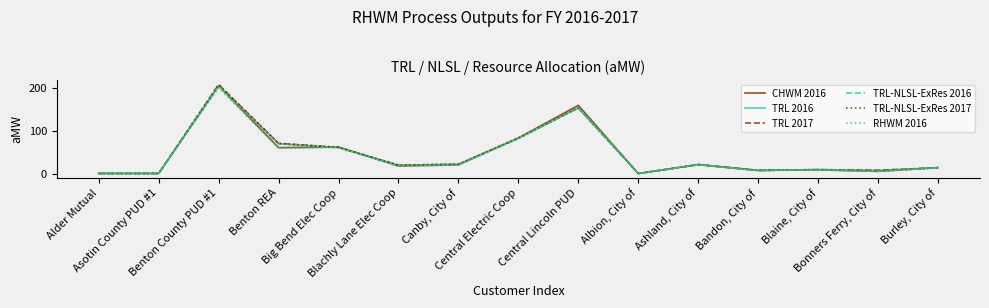

The TRL-NLSL-ExRes 2017 series shows 206.6 at Benton County PUD #1. True or false?

True